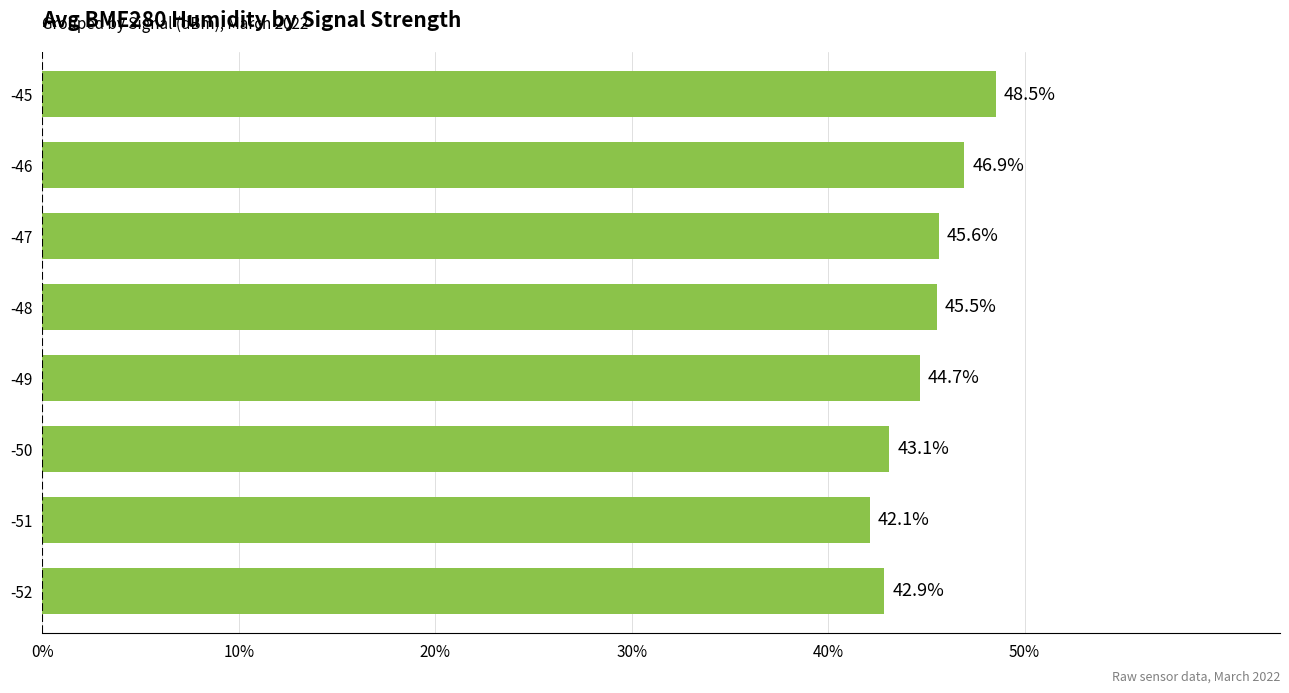

Approximately how many times larger is the value at -48 compared to -46?

1.0